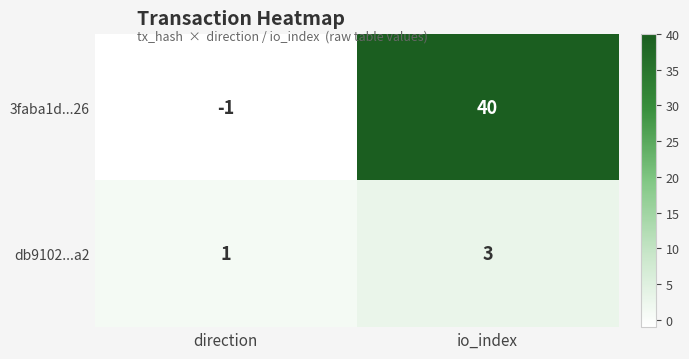

What is the spread (max minus min) of values at io_index?

37